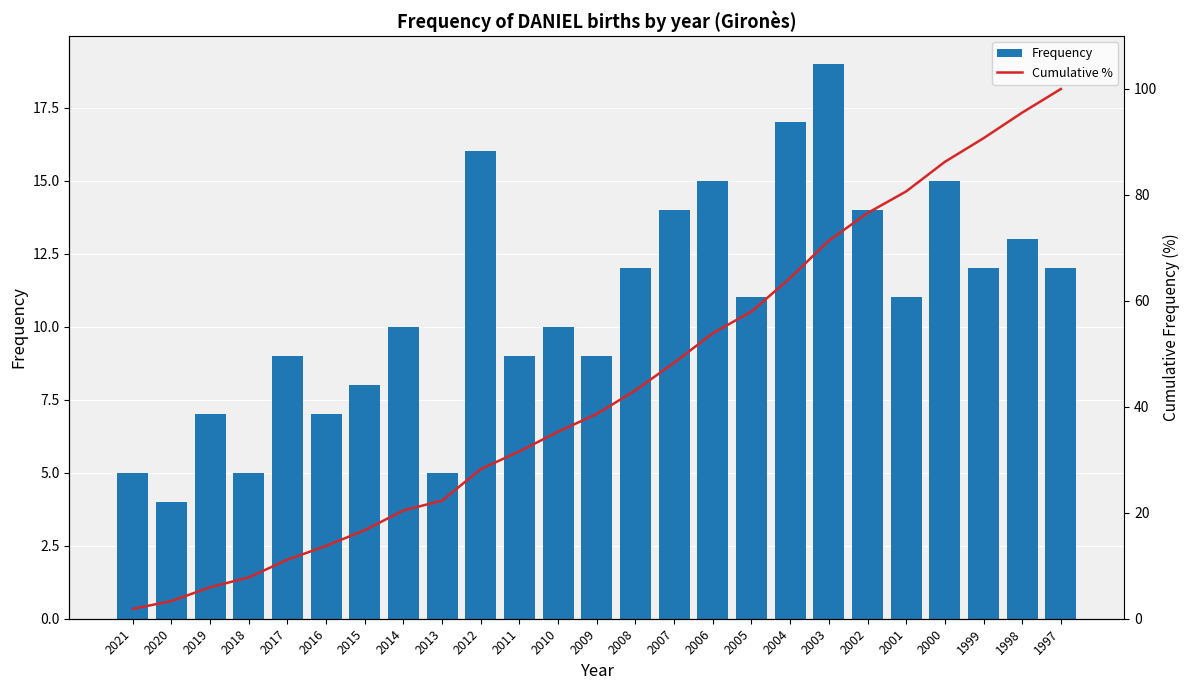

Is it true that Frequency equals 11.0 at 2001?

True